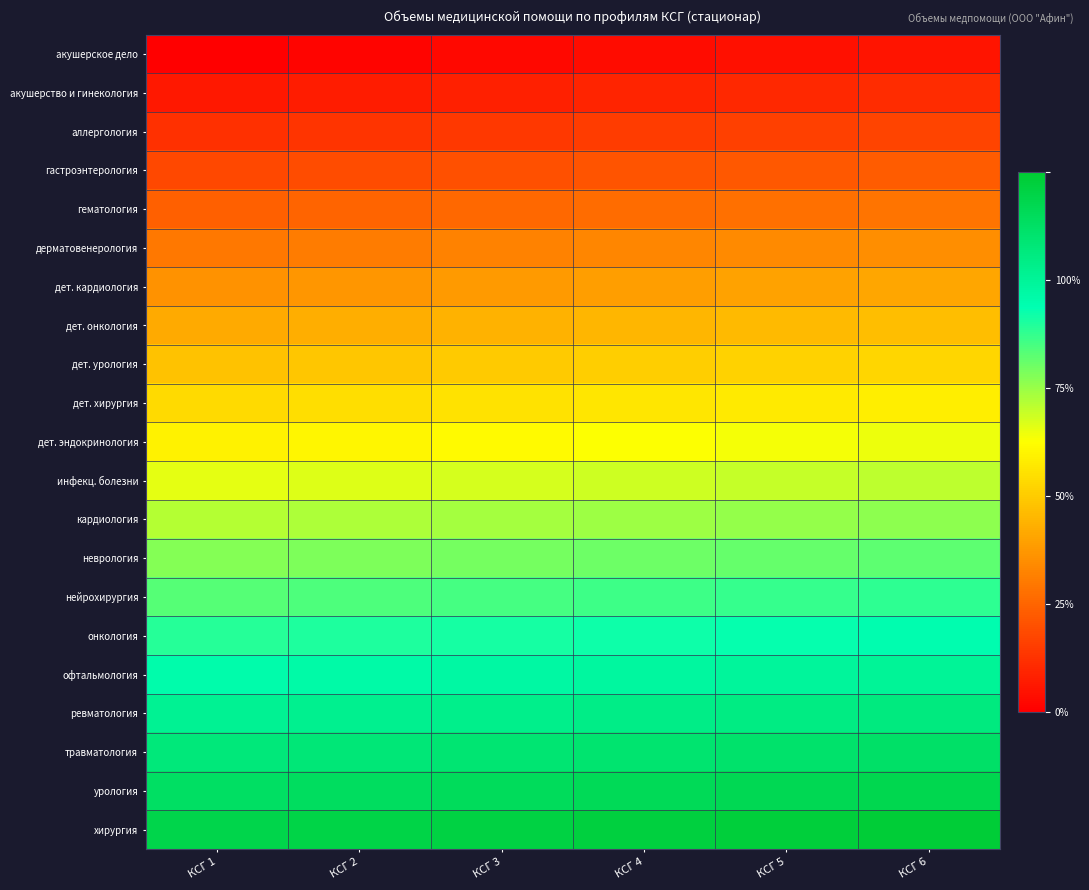

Reading left to right, what are all the values shown in this chart?

акушерское дело: КСГ 1=0.0	КСГ 2=0.0	КСГ 3=0.0	КСГ 4=0.0	КСГ 5=0.0	КСГ 6=0.0
акушерство и гинекология: КСГ 1=0.0	КСГ 2=0.1	КСГ 3=0.1	КСГ 4=0.1	КСГ 5=0.1	КСГ 6=0.1
аллергология: КСГ 1=0.1	КСГ 2=0.1	КСГ 3=0.1	КСГ 4=0.1	КСГ 5=0.1	КСГ 6=0.1
гастроэнтерология: КСГ 1=0.1	КСГ 2=0.2	КСГ 3=0.2	КСГ 4=0.2	КСГ 5=0.2	КСГ 6=0.2
гематология: КСГ 1=0.2	КСГ 2=0.2	КСГ 3=0.2	КСГ 4=0.2	КСГ 5=0.2	КСГ 6=0.2
дерматовенерология: КСГ 1=0.2	КСГ 2=0.2	КСГ 3=0.3	КСГ 4=0.3	КСГ 5=0.3	КСГ 6=0.3
дет. кардиология: КСГ 1=0.3	КСГ 2=0.3	КСГ 3=0.3	КСГ 4=0.3	КСГ 5=0.3	КСГ 6=0.3
дет. онкология: КСГ 1=0.3	КСГ 2=0.3	КСГ 3=0.3	КСГ 4=0.4	КСГ 5=0.4	КСГ 6=0.4
дет. урология: КСГ 1=0.4	КСГ 2=0.4	КСГ 3=0.4	КСГ 4=0.4	КСГ 5=0.4	КСГ 6=0.4
дет. хирургия: КСГ 1=0.4	КСГ 2=0.4	КСГ 3=0.4	КСГ 4=0.5	КСГ 5=0.5	КСГ 6=0.5
дет. эндокринология: КСГ 1=0.5	КСГ 2=0.5	КСГ 3=0.5	КСГ 4=0.5	КСГ 5=0.5	КСГ 6=0.5
инфекц. болезни: КСГ 1=0.5	КСГ 2=0.5	КСГ 3=0.5	КСГ 4=0.5	КСГ 5=0.6	КСГ 6=0.6
кардиология: КСГ 1=0.6	КСГ 2=0.6	КСГ 3=0.6	КСГ 4=0.6	КСГ 5=0.6	КСГ 6=0.6
неврология: КСГ 1=0.6	КСГ 2=0.6	КСГ 3=0.6	КСГ 4=0.6	КСГ 5=0.7	КСГ 6=0.7
нейрохирургия: КСГ 1=0.7	КСГ 2=0.7	КСГ 3=0.7	КСГ 4=0.7	КСГ 5=0.7	КСГ 6=0.7
онкология: КСГ 1=0.7	КСГ 2=0.7	КСГ 3=0.7	КСГ 4=0.7	КСГ 5=0.7	КСГ 6=0.8
офтальмология: КСГ 1=0.8	КСГ 2=0.8	КСГ 3=0.8	КСГ 4=0.8	КСГ 5=0.8	КСГ 6=0.8
ревматология: КСГ 1=0.8	КСГ 2=0.8	КСГ 3=0.8	КСГ 4=0.8	КСГ 5=0.8	КСГ 6=0.8
травматология: КСГ 1=0.9	КСГ 2=0.9	КСГ 3=0.9	КСГ 4=0.9	КСГ 5=0.9	КСГ 6=0.9
урология: КСГ 1=0.9	КСГ 2=0.9	КСГ 3=0.9	КСГ 4=0.9	КСГ 5=0.9	КСГ 6=0.9
хирургия: КСГ 1=1.0	КСГ 2=1.0	КСГ 3=1.0	КСГ 4=1.0	КСГ 5=1.0	КСГ 6=1.0